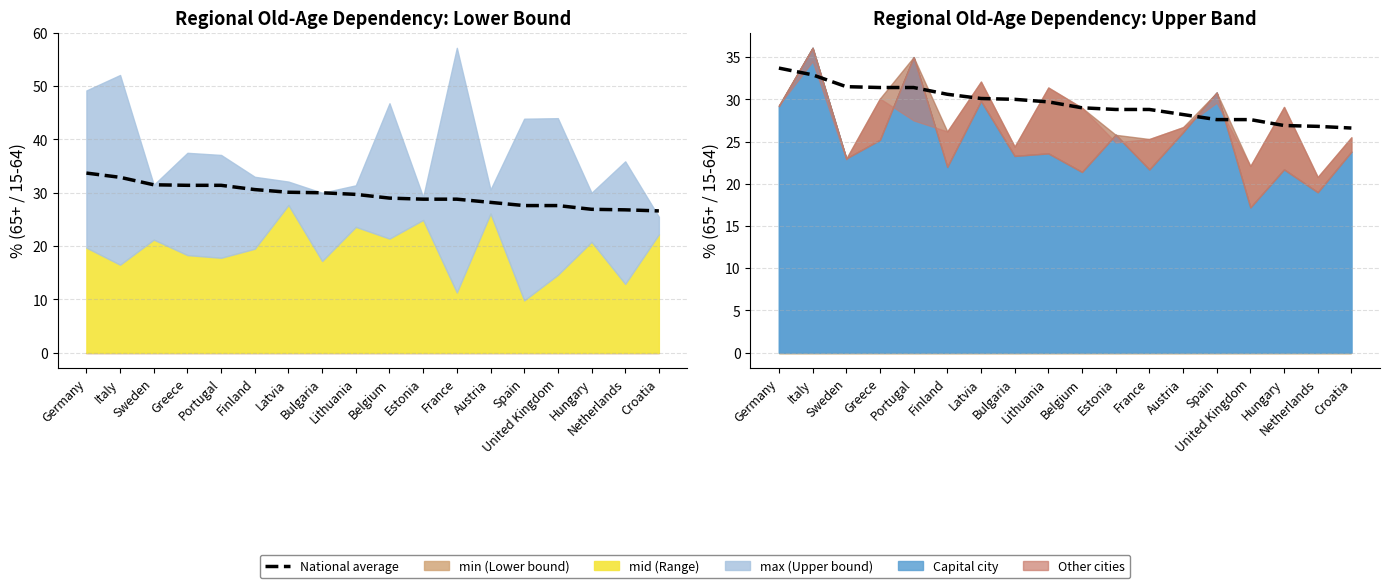

Reading right to left, list all the values displayed in this chart.

26.6	26.8	26.9	27.6	27.6	28.2	28.8	28.8	29.0	29.7	30.0	30.1	30.6	31.4	31.4	31.5	32.9	33.7